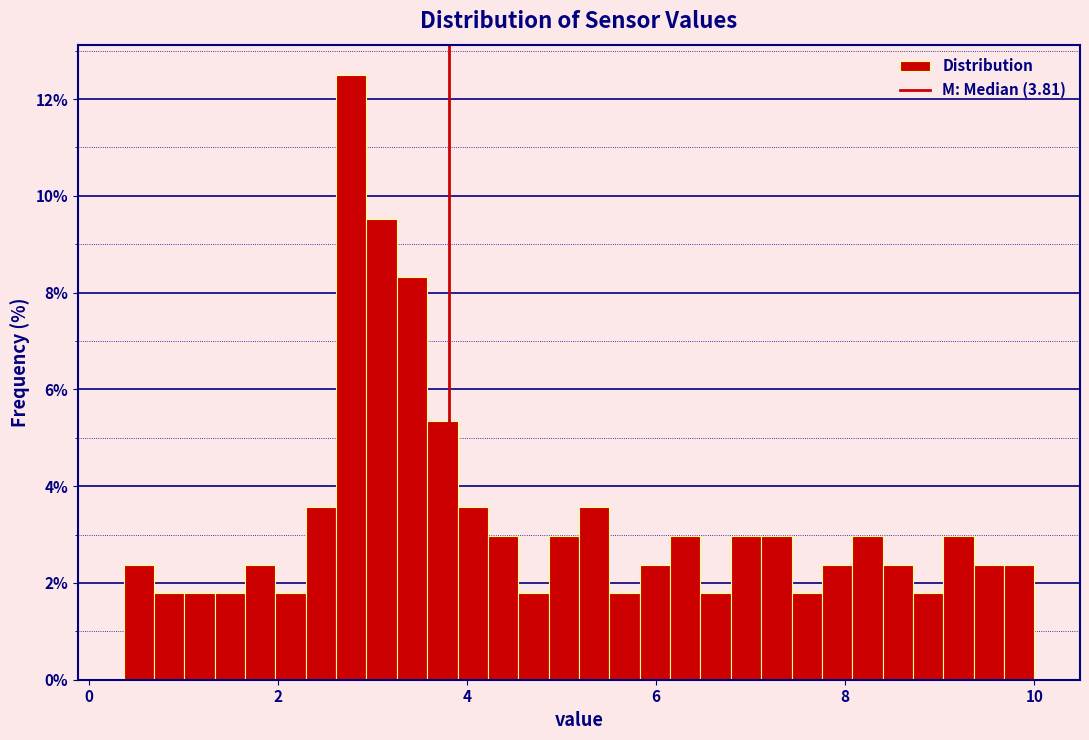

Read against the x-axis, roughly where is the centre of the tallest bar?

2.8